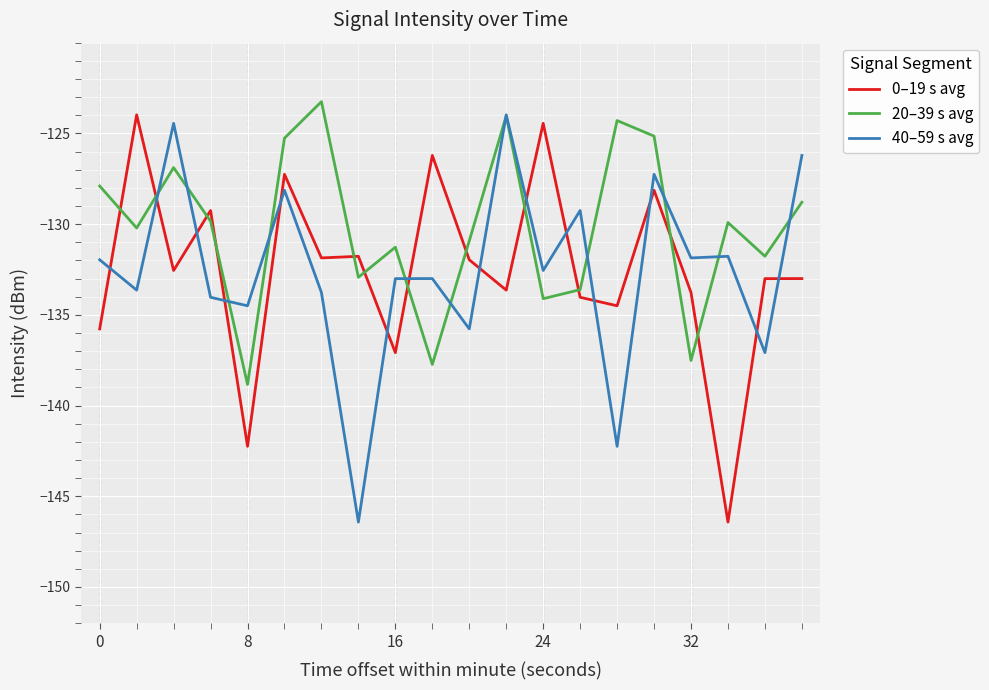

Which series has the largest total across all categories?

20–39 s avg